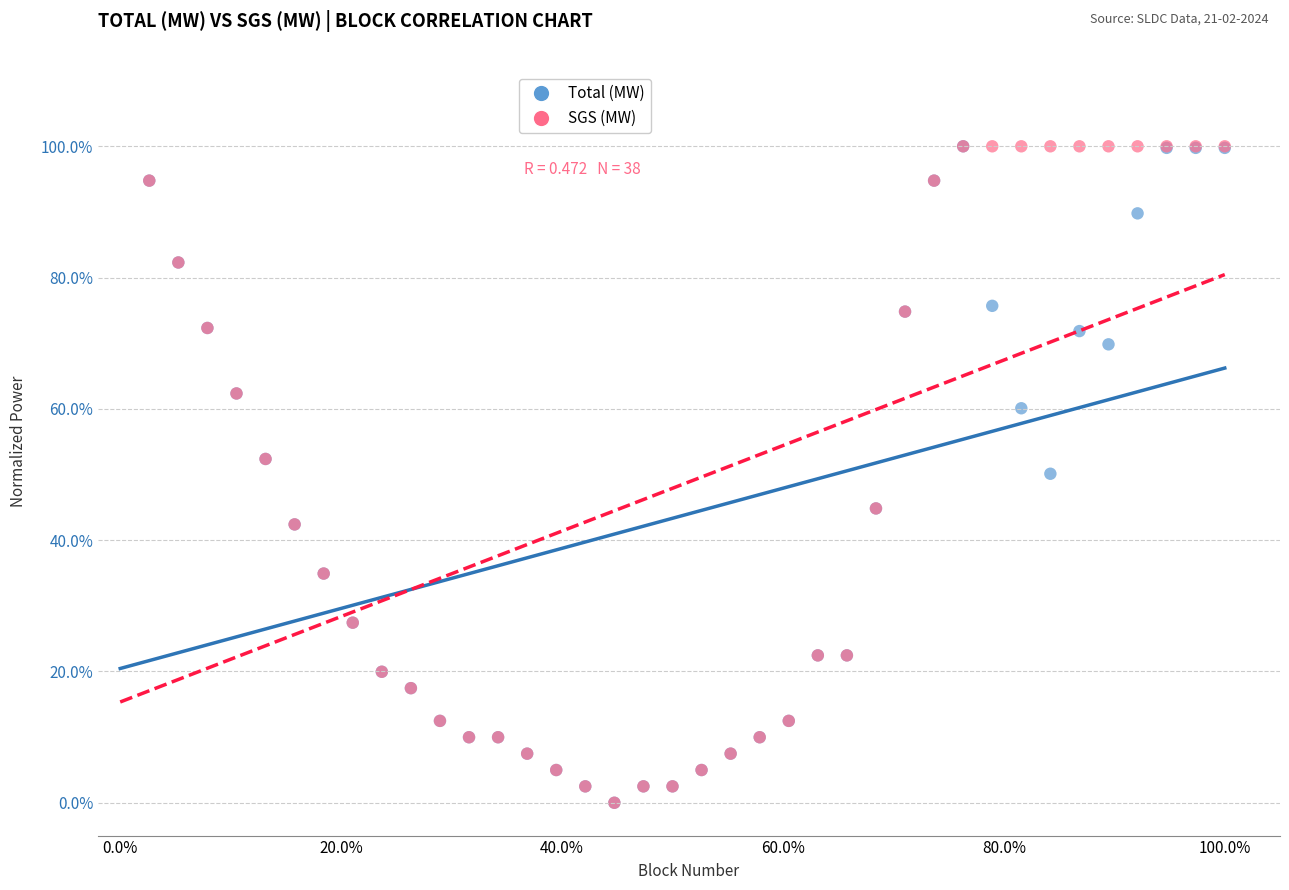

What are all the series names shown in the legend?

Total (MW), SGS (MW)